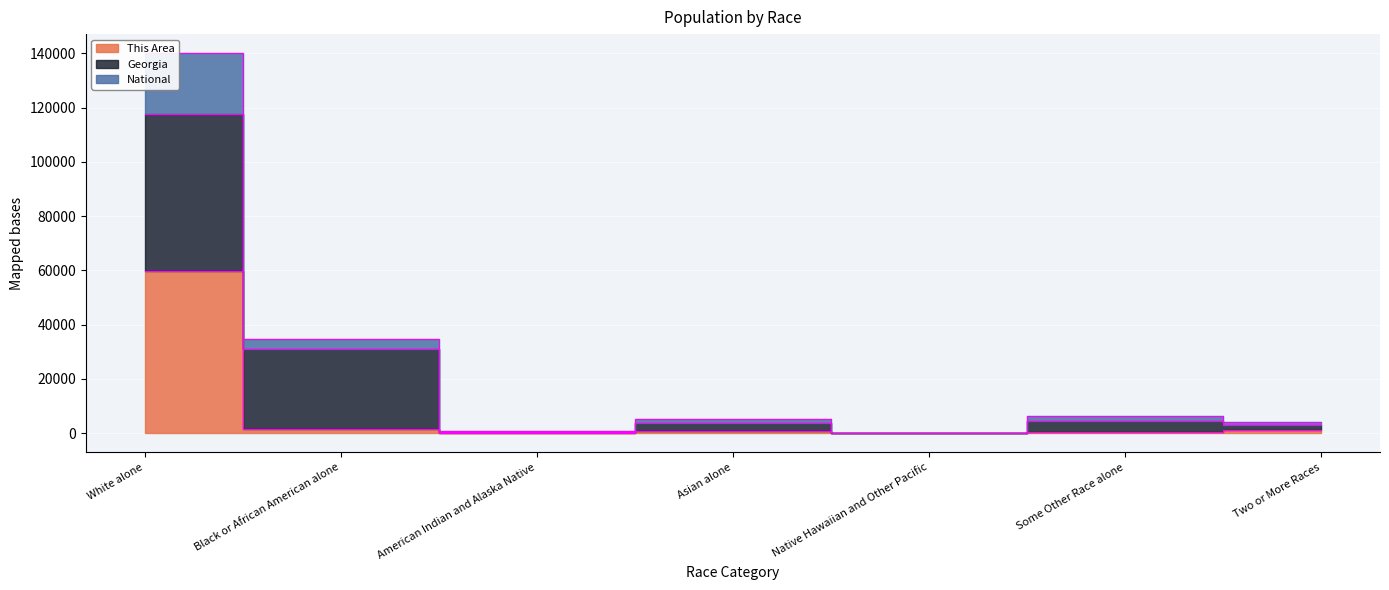

What is the value of the This Area point at the 6th from the left?

621.0